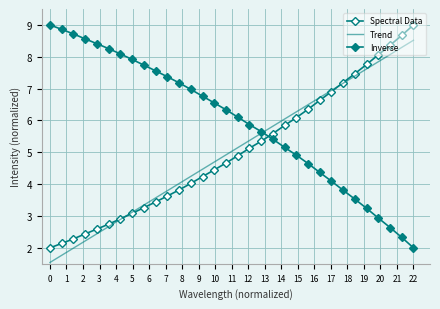

Reading right to left, extract all data points from this chart.

Spectral Data: 9.0	8.7	8.4	8.1	7.8	7.5	7.2	6.9	6.6	6.4	6.1	5.8	5.6	5.3	5.1	4.9	4.7	4.4	4.2	4.0	3.8	3.6	3.4	3.3	3.1	2.9	2.7	2.6	2.4	2.3	2.1	2.0
Trend: 8.5	8.3	8.1	7.8	7.6	7.4	7.2	6.9	6.7	6.5	6.3	6.0	5.8	5.6	5.4	5.1	4.9	4.7	4.5	4.2	4.0	3.8	3.6	3.3	3.1	2.9	2.7	2.4	2.2	2.0	1.8	1.5
Inverse: 2.0	2.3	2.6	2.9	3.2	3.5	3.8	4.1	4.4	4.6	4.9	5.2	5.4	5.7	5.9	6.1	6.3	6.6	6.8	7.0	7.2	7.4	7.6	7.7	7.9	8.1	8.3	8.4	8.6	8.7	8.9	9.0